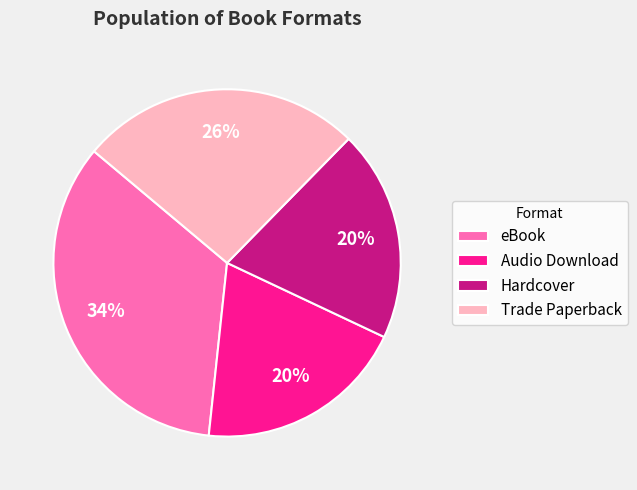

Is the sum of Audio Download and Hardcover greater than half?

No